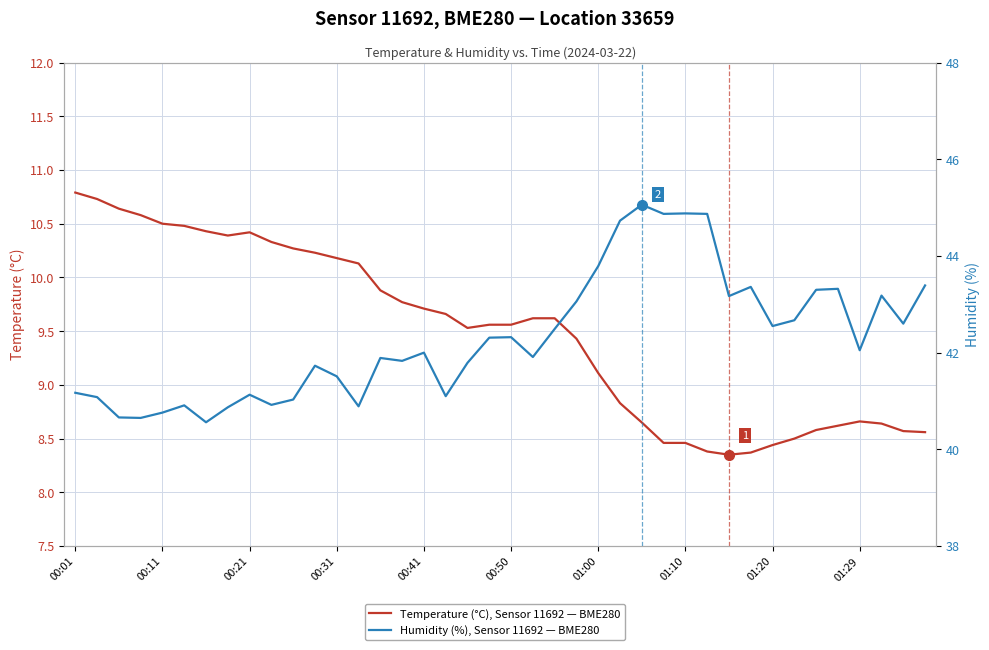

What is the maximum value shown in the chart?

45.1